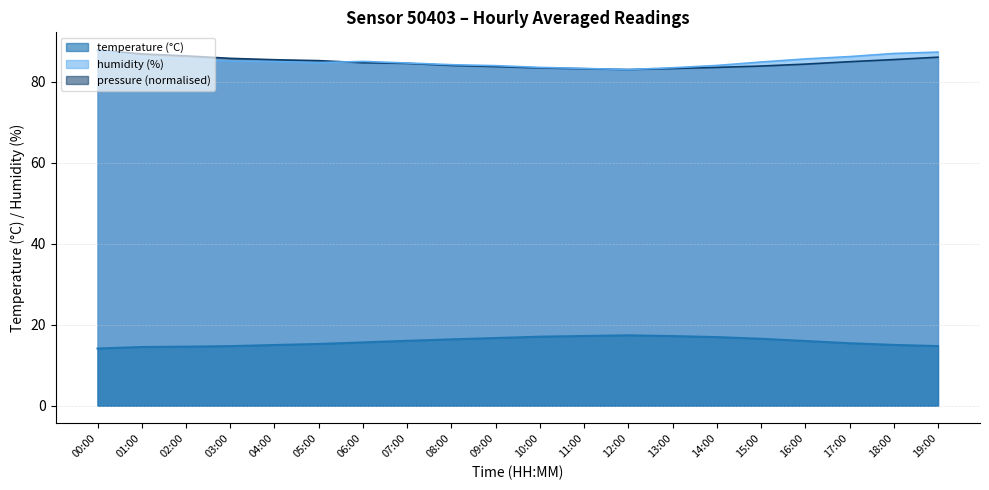

How many interior local peaks does the humidity series have?

1